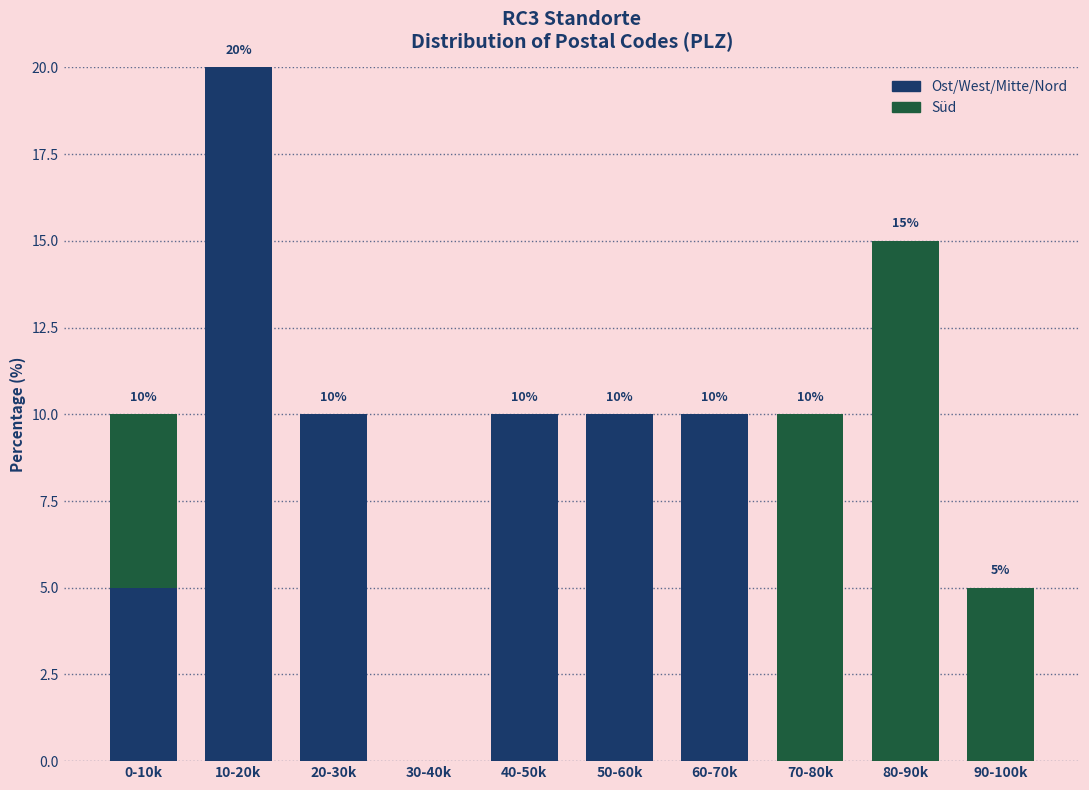

Reading left to right, what are the values for Ost/West/Mitte/Nord?

0-10k=5	10-20k=20	20-30k=10	30-40k=0	40-50k=10	50-60k=10	60-70k=10	70-80k=0	80-90k=0	90-100k=0